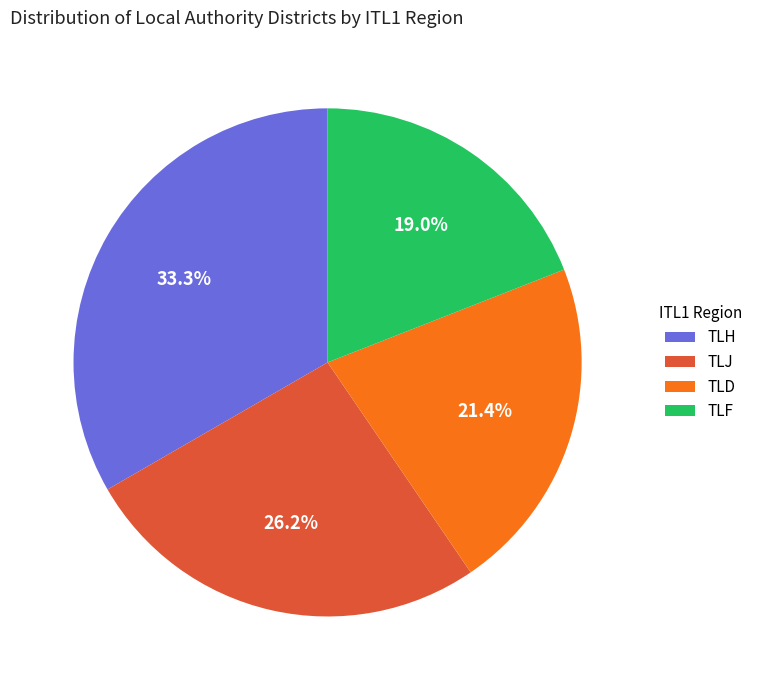

What is the smallest slice in the pie chart?

TLF